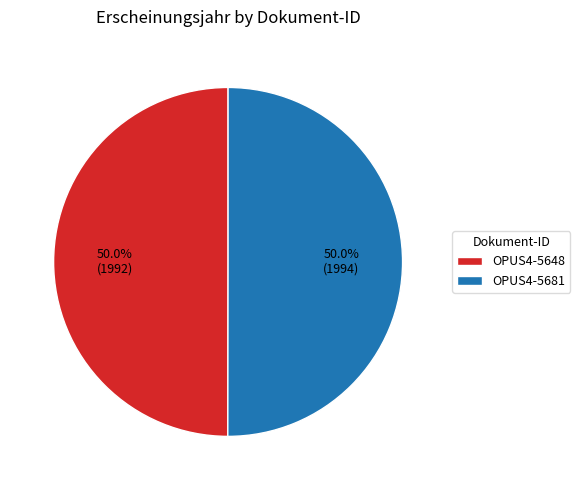

To the nearest percent, what percentage of the pie is OPUS4-5648?

50%